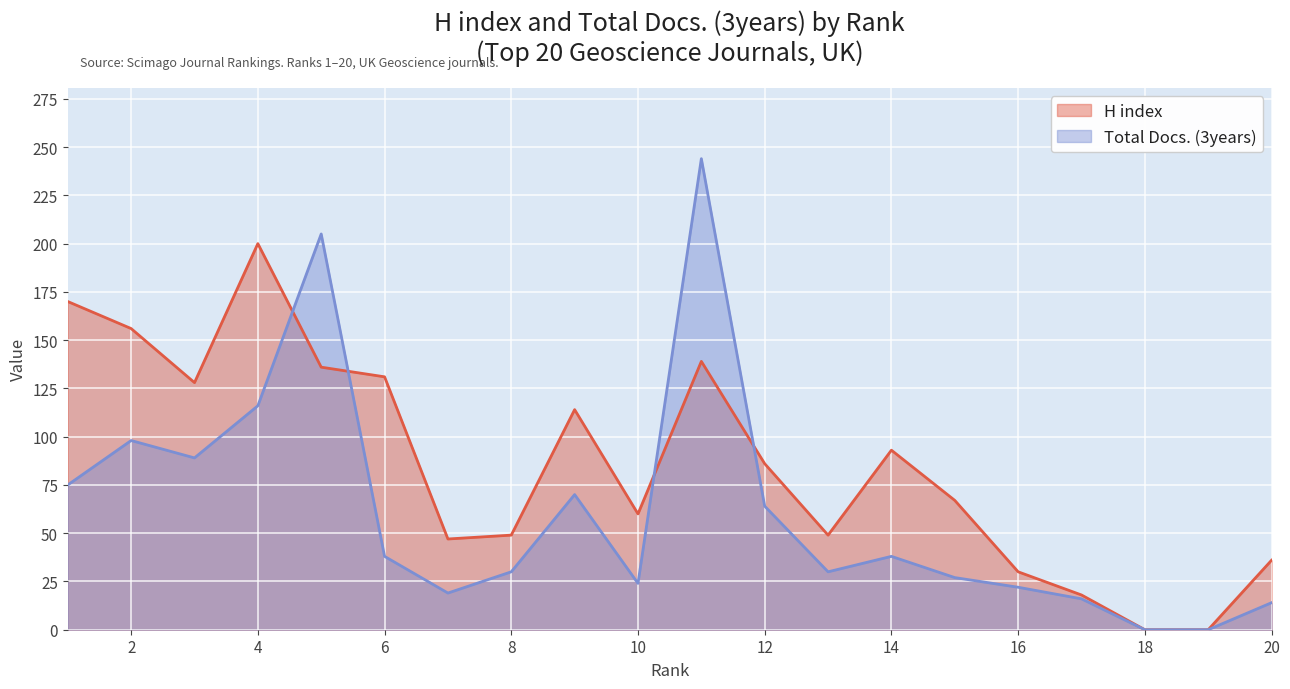

How many distinct data groups are displayed?

2